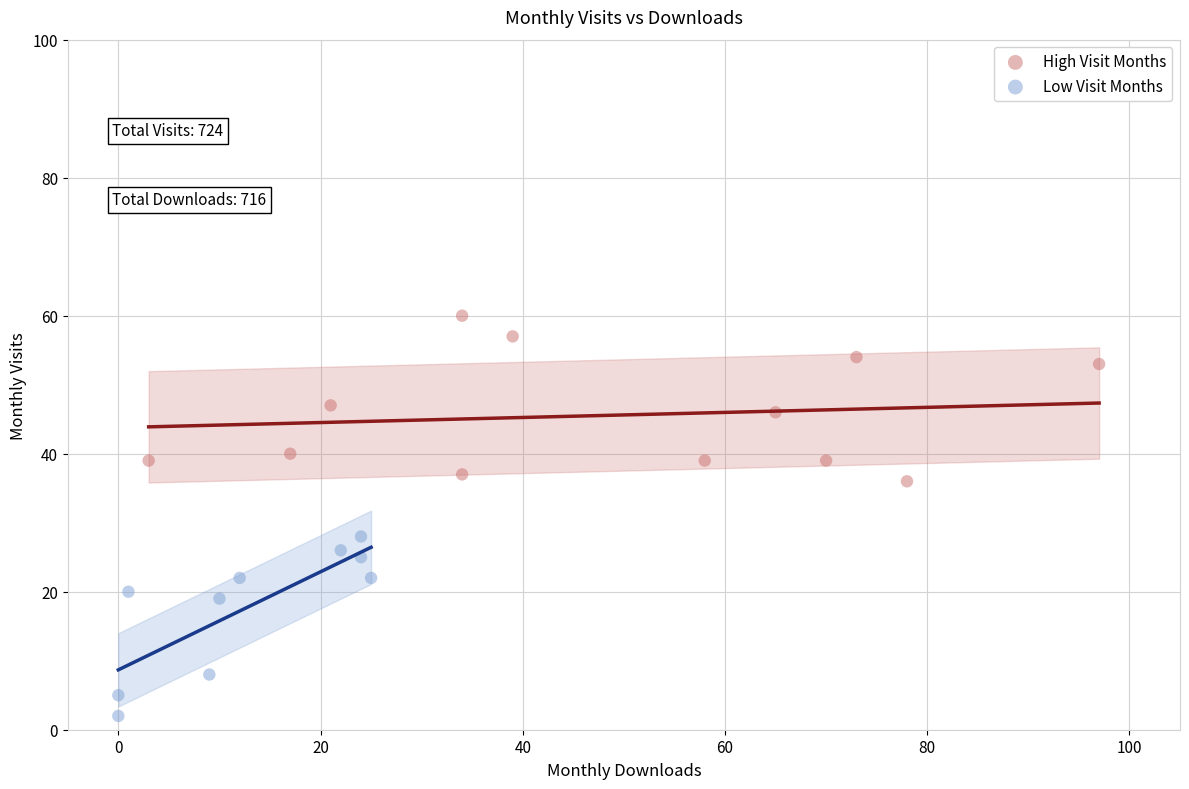

Which series reaches the minimum Y coordinate?

Low Visit Months